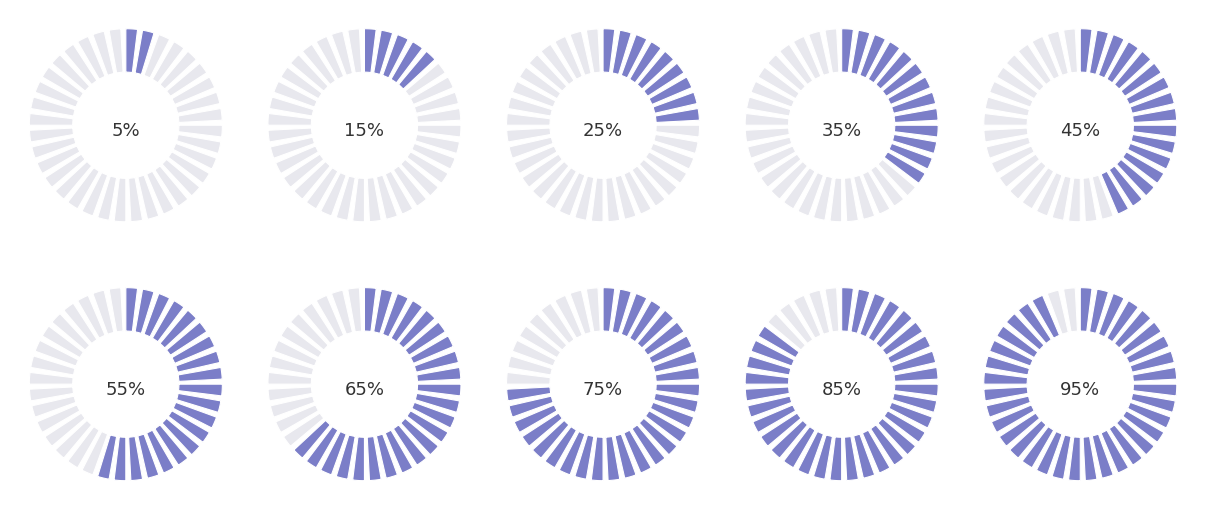

Does pct65 account for over 50% of the chart?

No